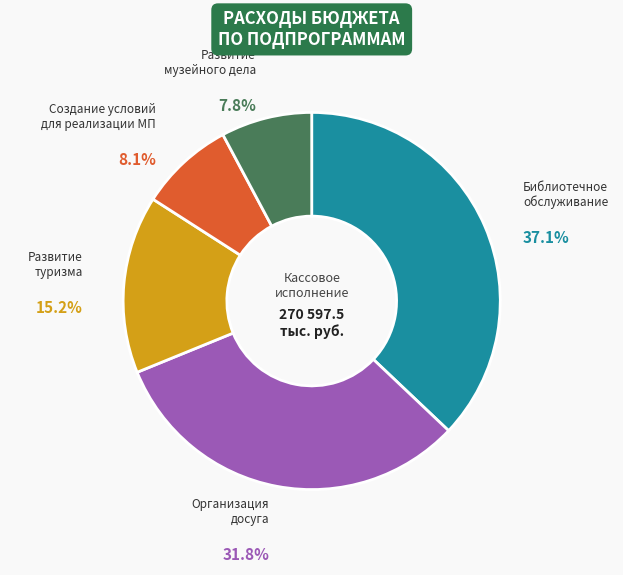

Does any single category account for the majority?

No